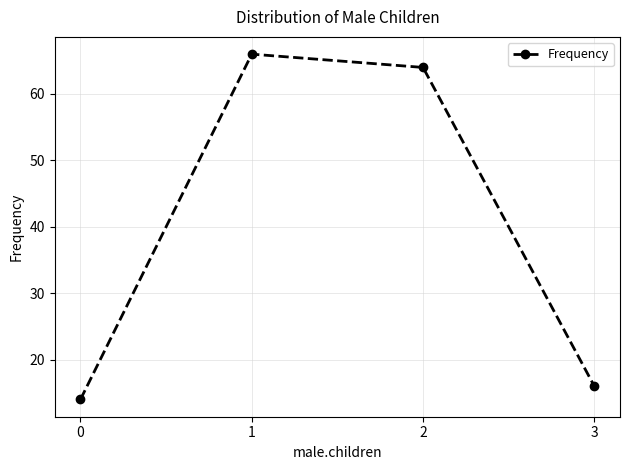

At which category does the chart reach its peak across all series?

1